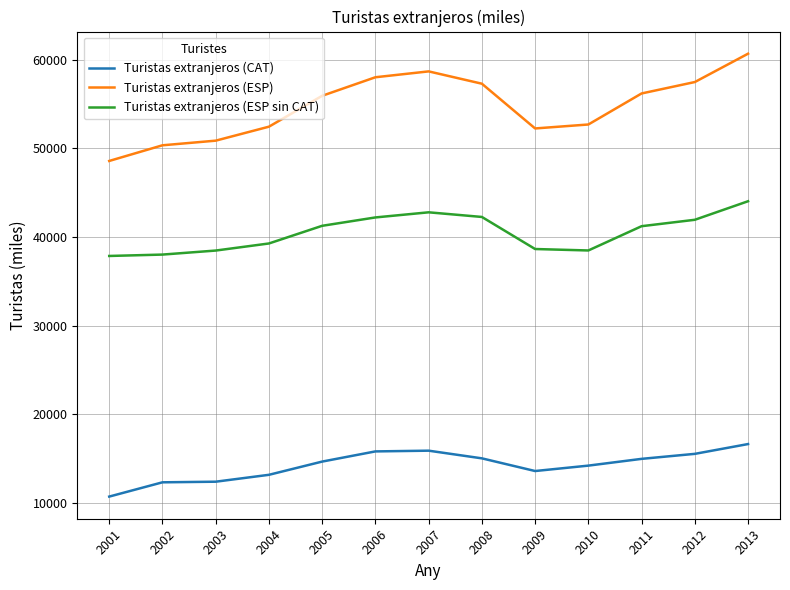

The value of Turistas extranjeros (ESP sin CAT) at 2004 is 57249.7. True or false?

False